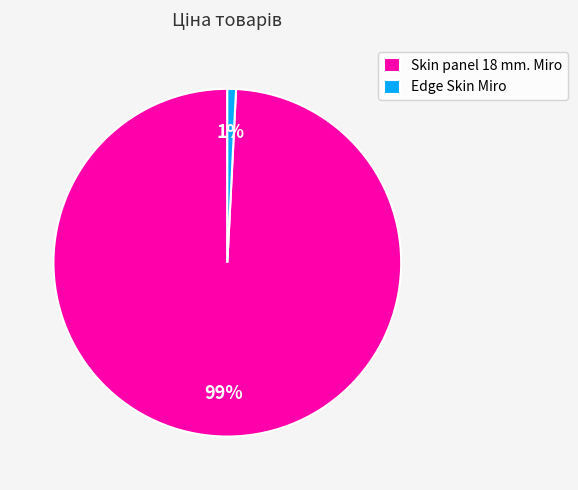

True or false: Skin panel 18 mm. Miro accounts for 99% of the total.

True